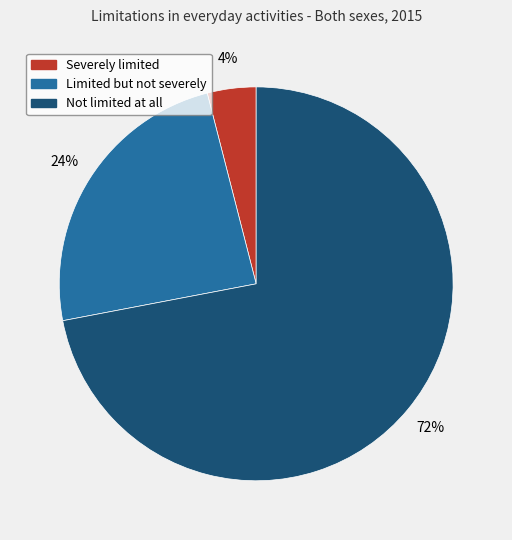

Is it true that Not limited at all is 72% of the pie?

True